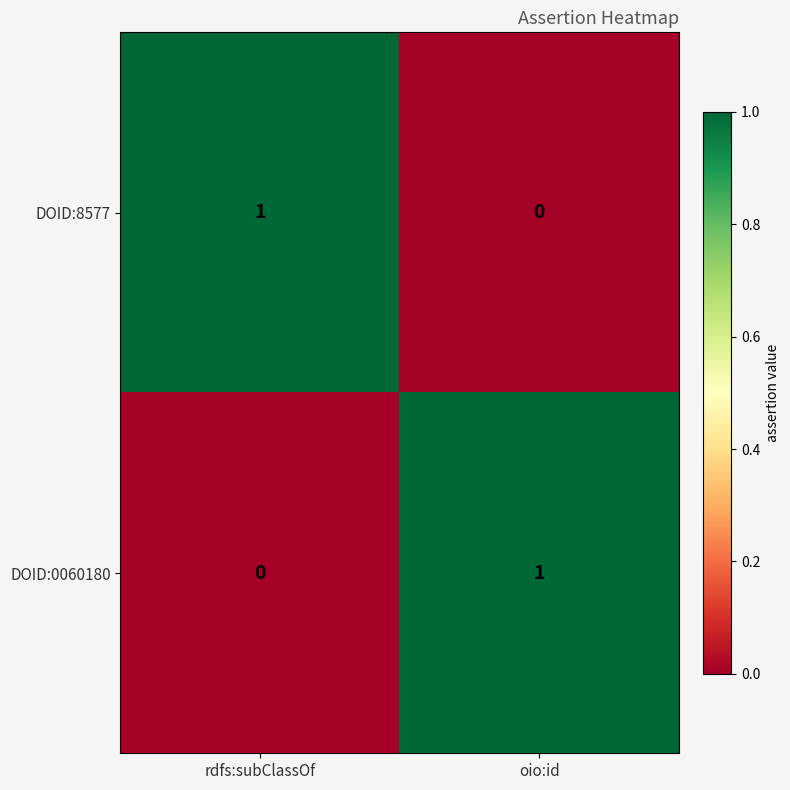

Which category has the highest value in the DOID:8577 series?

rdfs:subClassOf